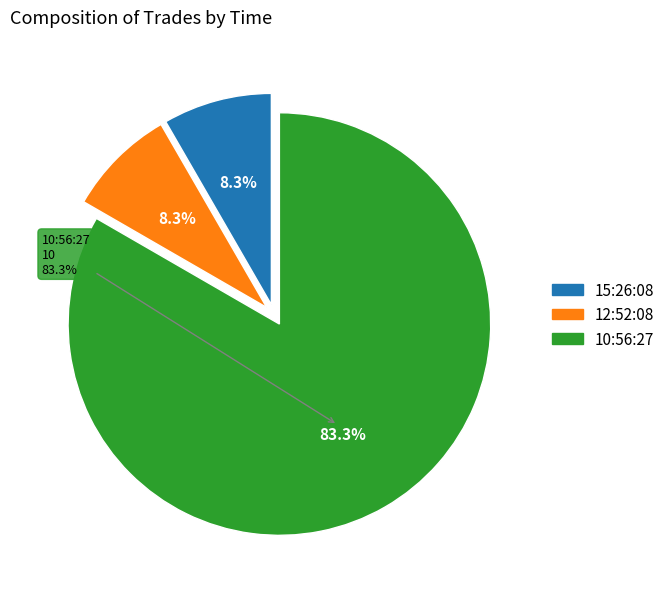

What is the ratio of the value at 10:56:27 to the value at 12:52:08?

10.0